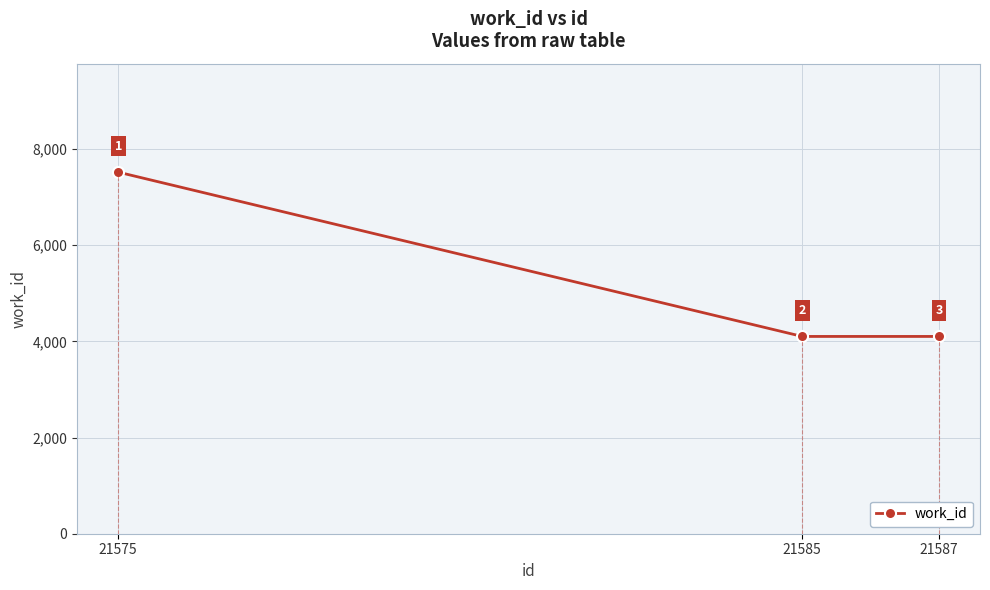

Reading right to left, what are all the values shown in this chart?

4103	4103	7520